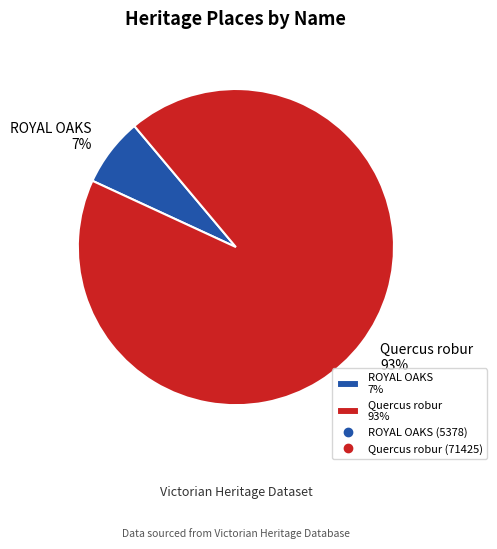

Which slice is the smallest?

ROYAL OAKS